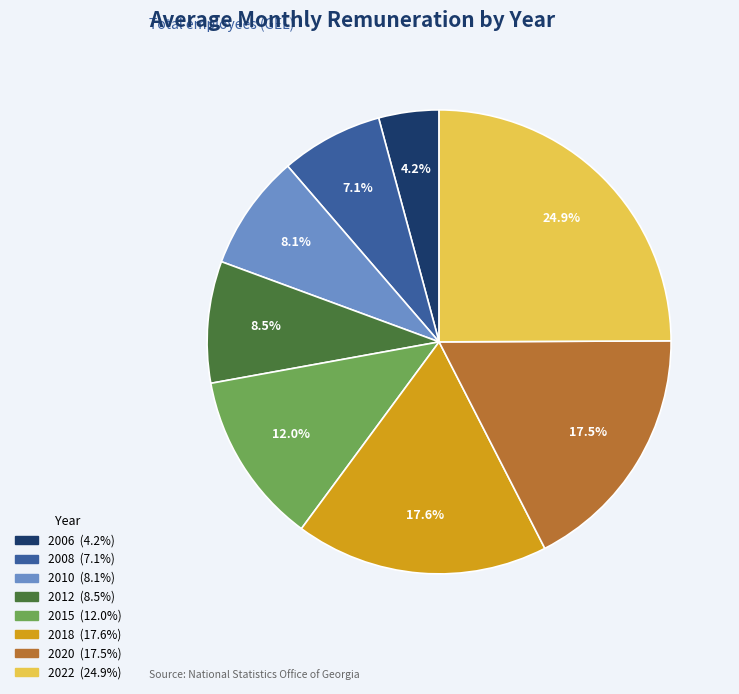

Is there any slice that represents more than half of the pie?

No